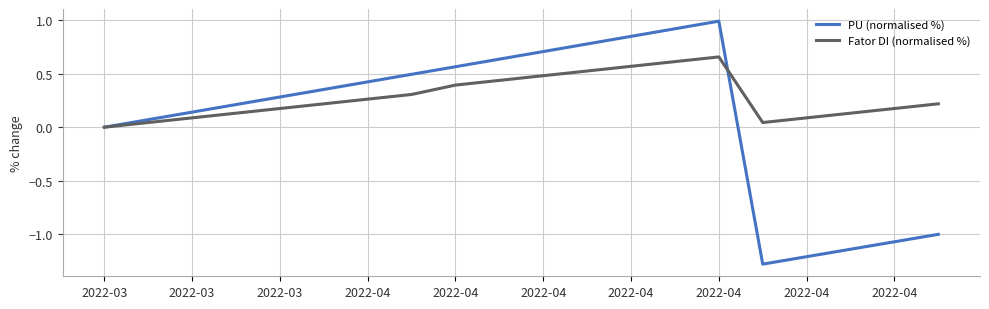

Which series has the largest total across all categories?

Fator DI (normalised %)